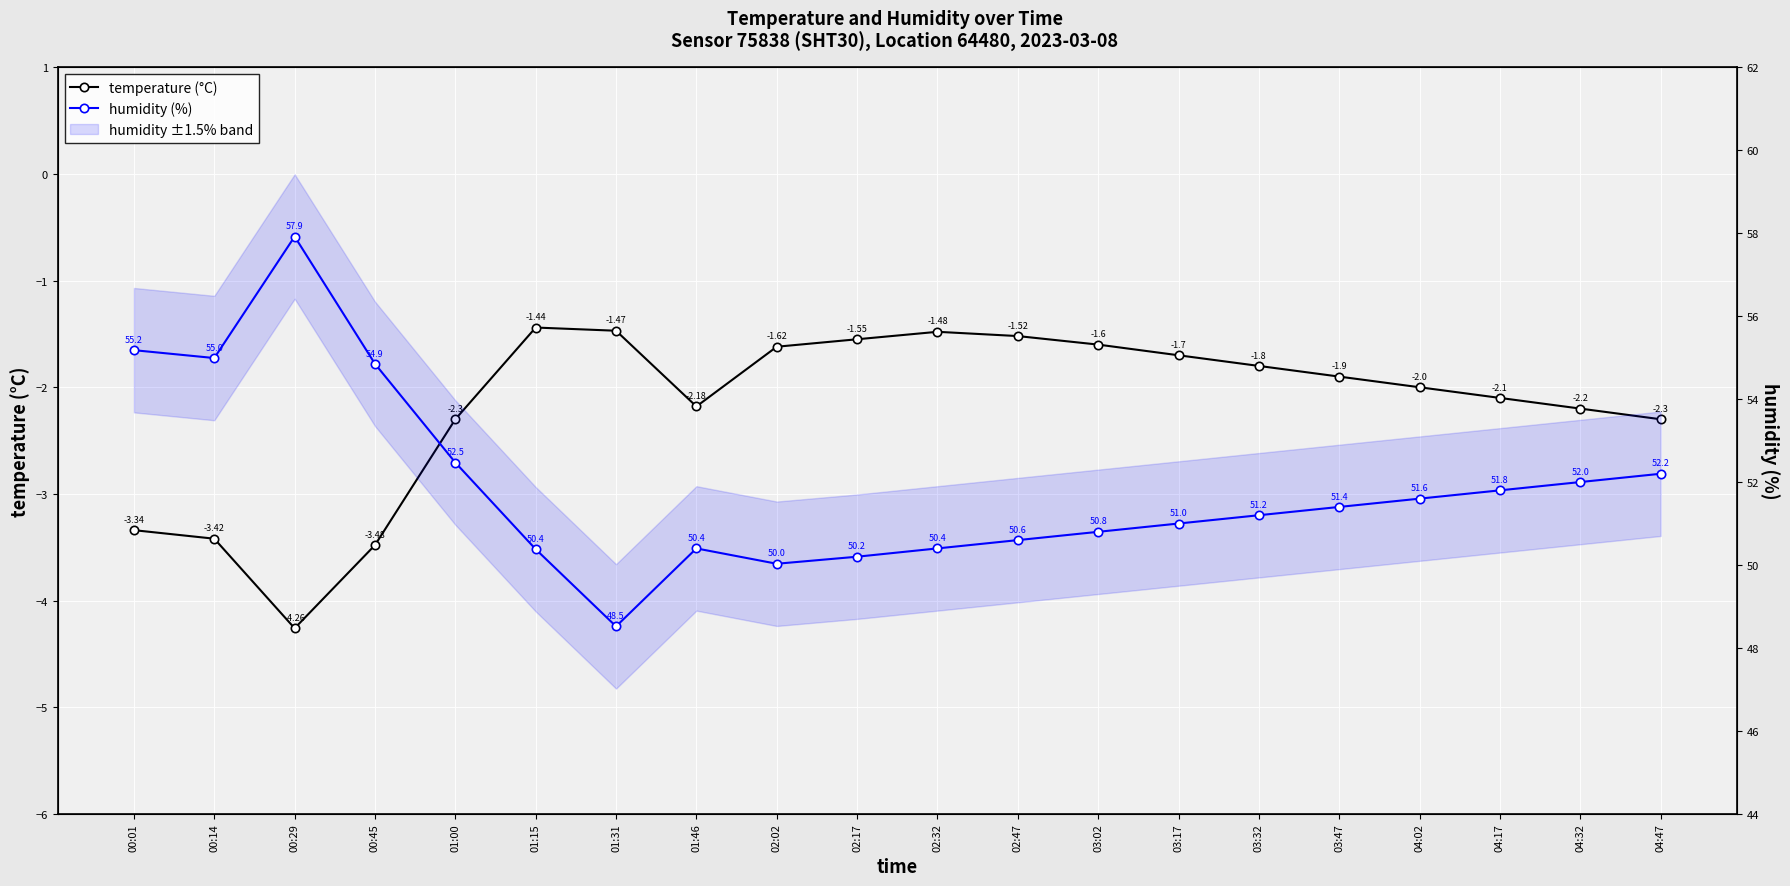

How many lines are shown in the chart?

2